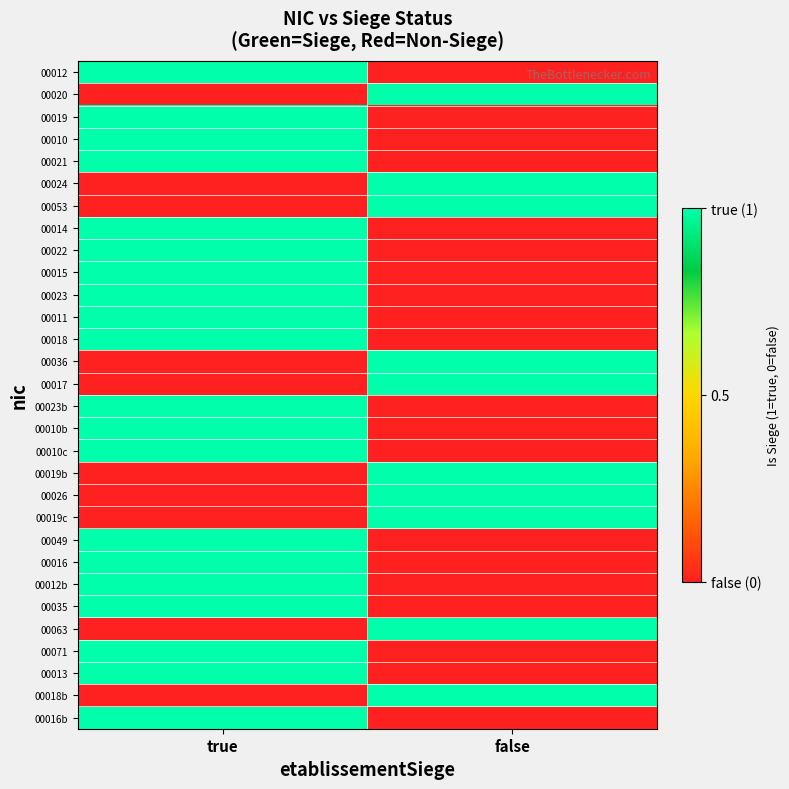

Between true and false, which is larger?

true